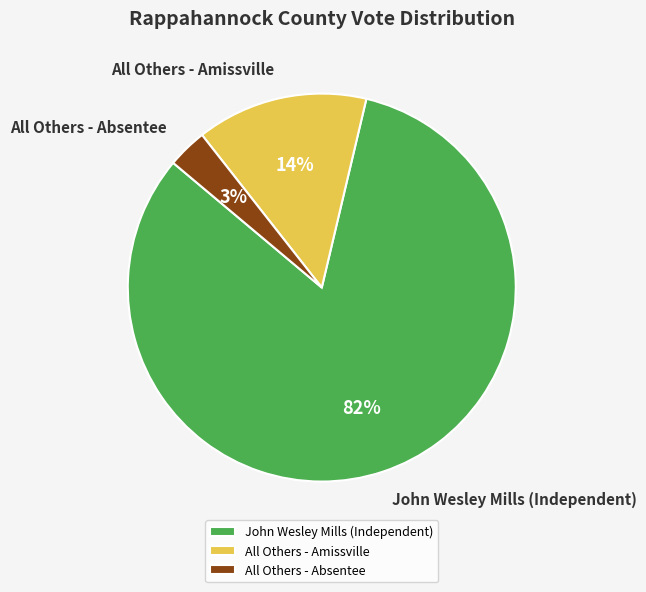

Do All Others - Absentee and All Others - Amissville together represent more than half of the pie?

No